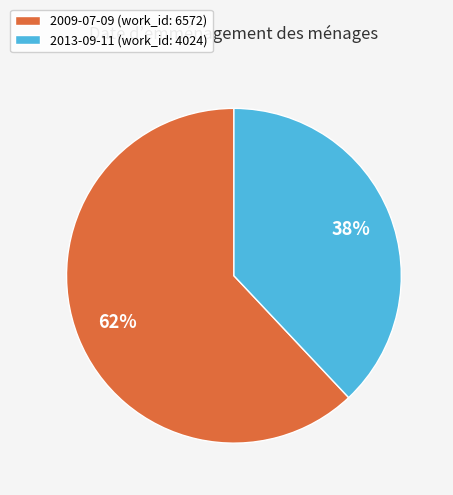

To the nearest percent, what portion does 2013-09-11 represent?

38%